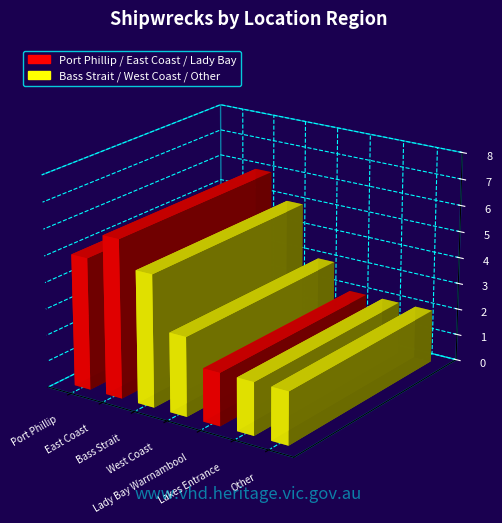

Reading left to right, list all the values displayed in this chart.

Port Phillip=5	East Coast=6	Bass Strait=5	West Coast=3	Lady Bay Warrnambool=2	Lakes Entrance=2	Other=2